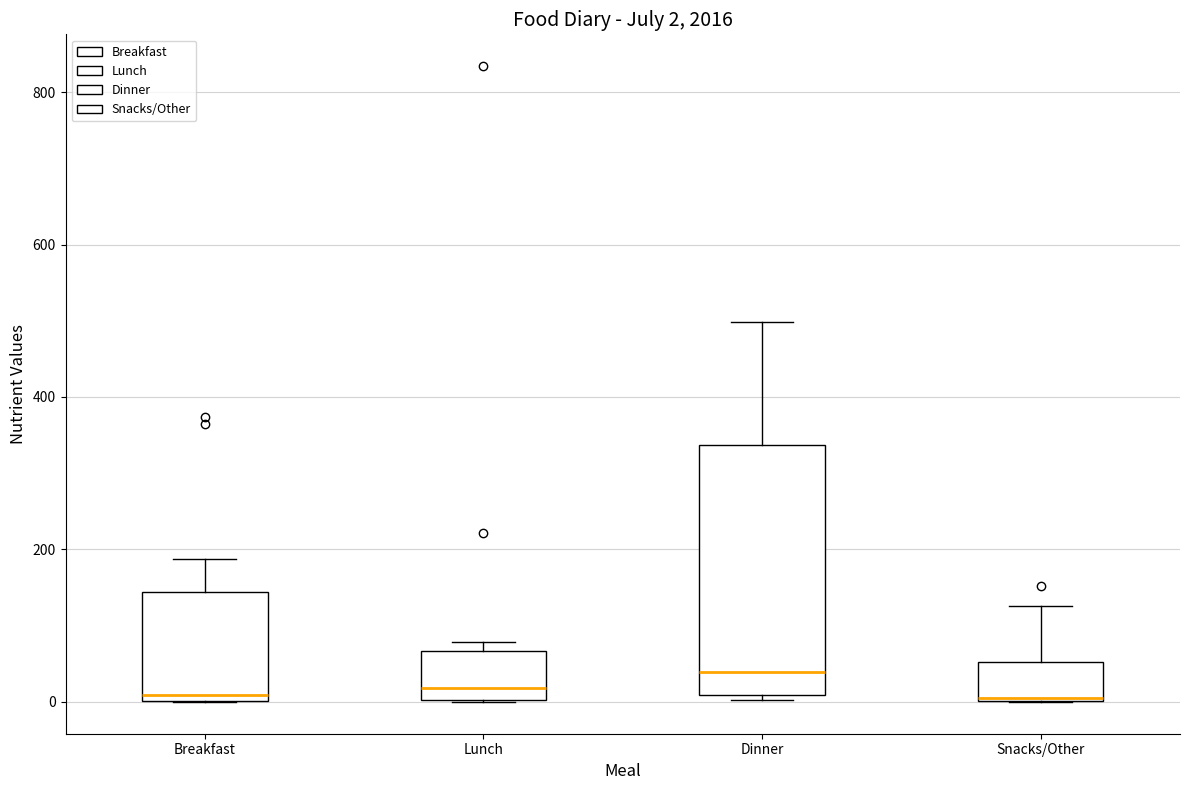

Which box is the tallest, from its lower edge to its upper edge?

Dinner